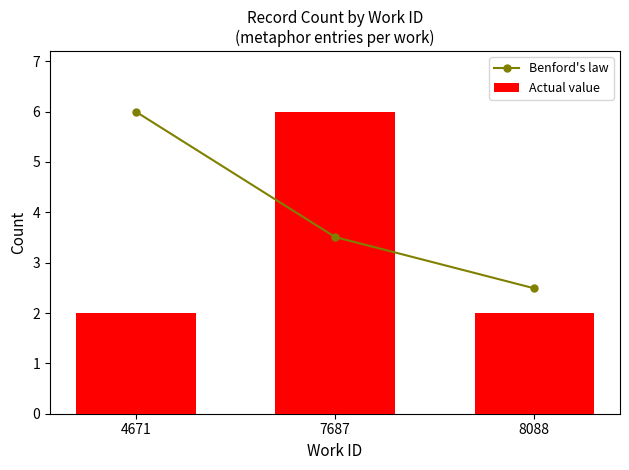

Rank the categories by Benford's law value from lowest to highest.

8088, 7687, 4671